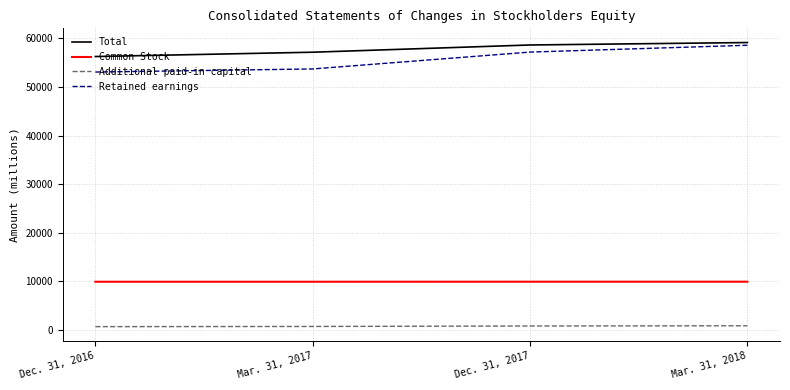

What is the lowest value of the Total series?

56279